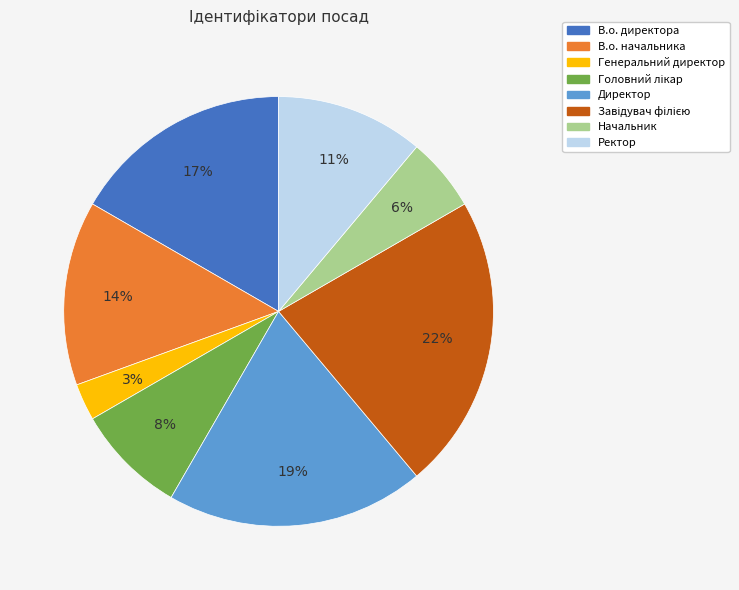

Is the sum of Начальник and Ректор greater than half?

No